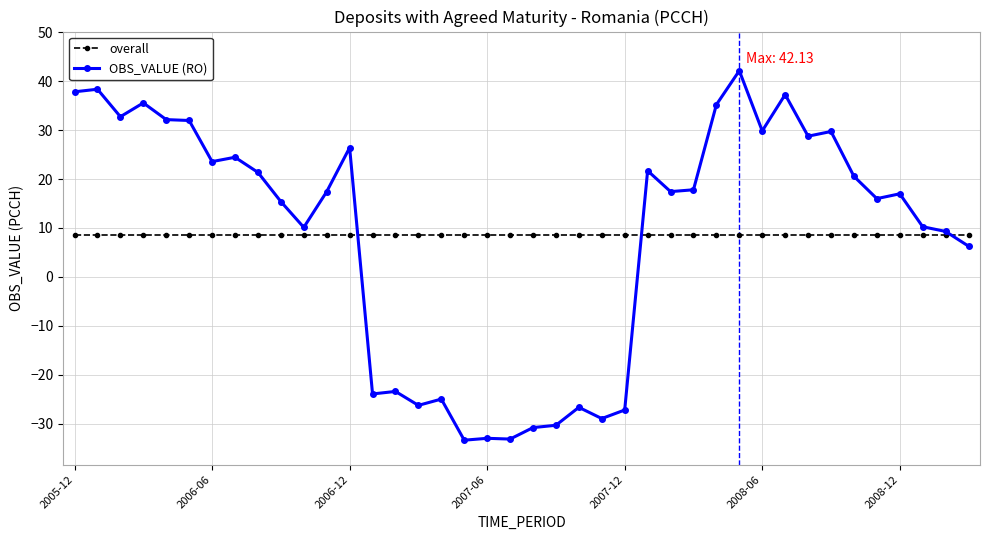

After their last crossing, which series has the higher values: overall or OBS_VALUE (RO)?

overall